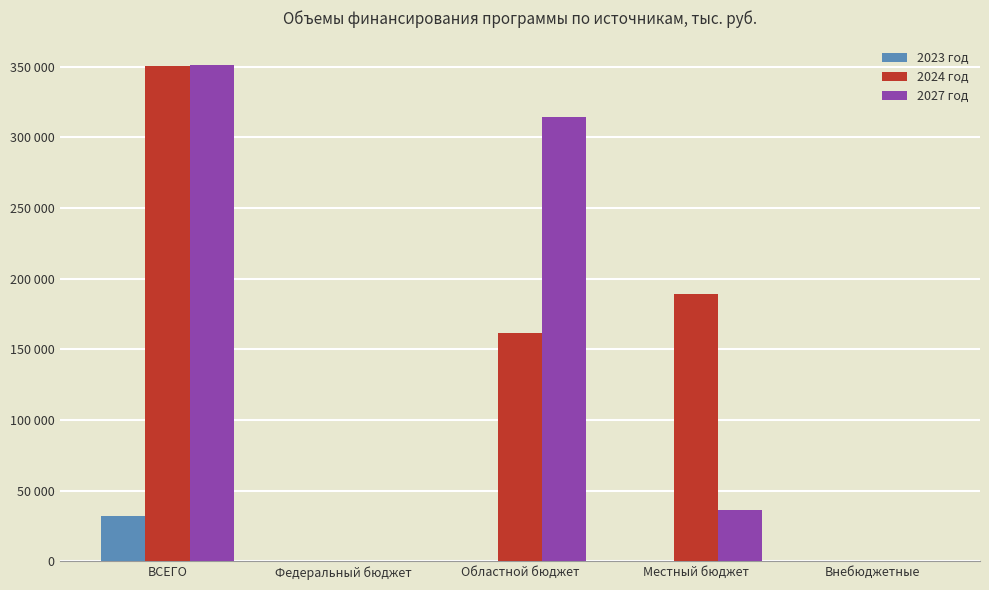

At which category is the sum across all series the highest?

ВСЕГО